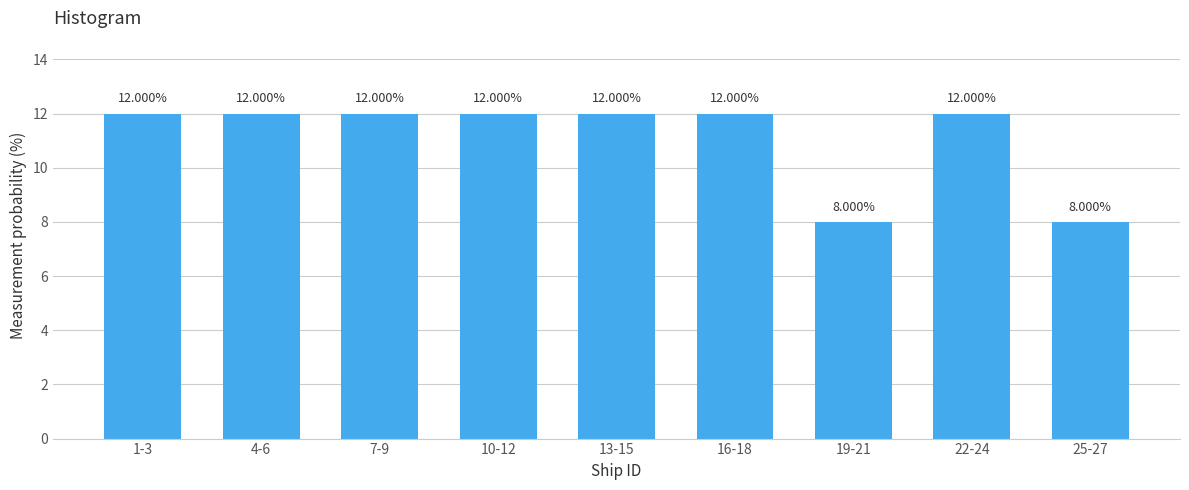

Approximately how many times larger is the value at 16-18 compared to 1-3?

1.0